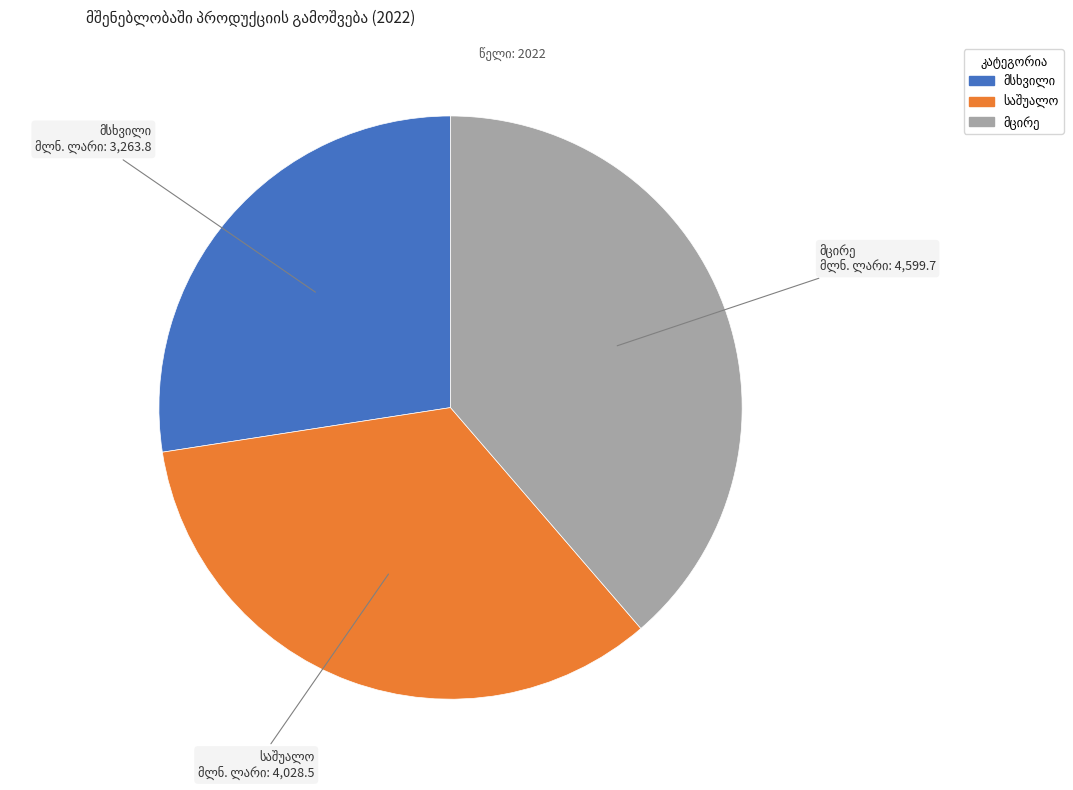

Is there a majority slice in this chart?

No